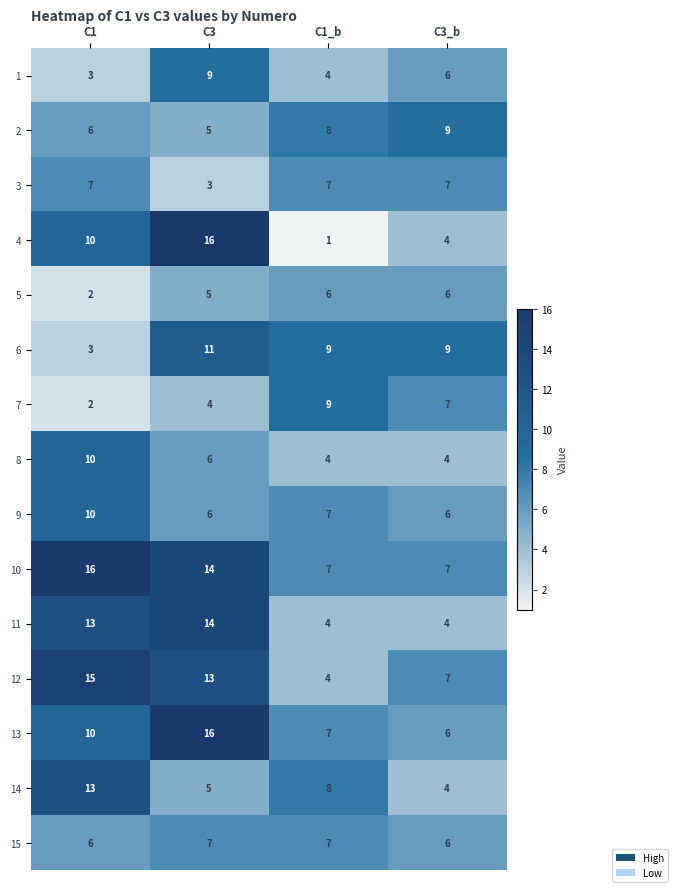

How many distinct data groups are displayed?

15